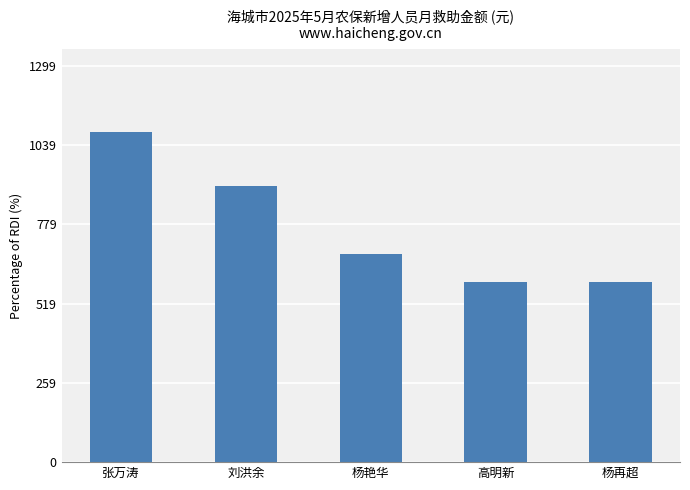

The chart shows a value of 591 at 杨再超. True or false?

True